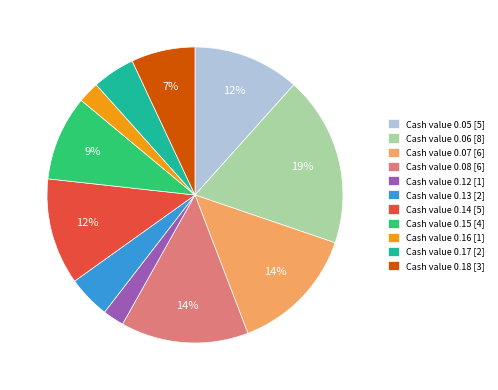

What is the largest slice in the pie chart?

Cash value 0.06 [8]